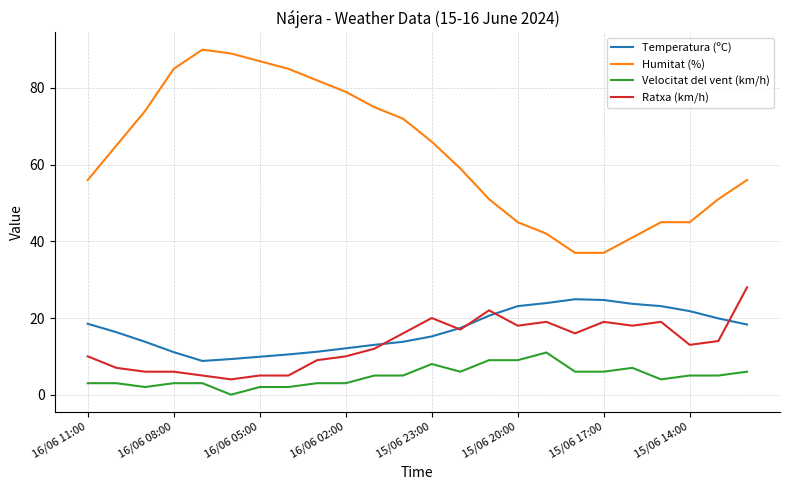

Rank the series by their maximum value, from highest to lowest.

Humitat (%), Ratxa (km/h), Temperatura (ºC), Velocitat del vent (km/h)